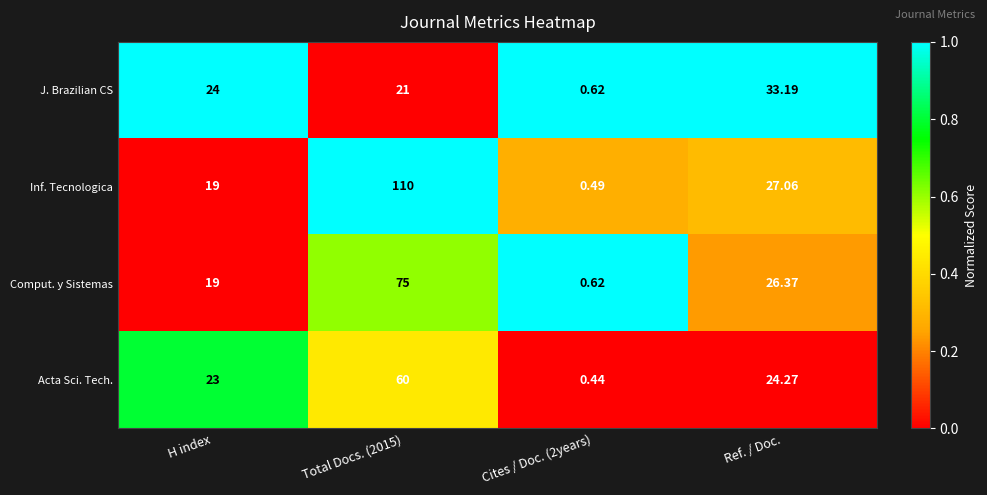

At which label is Comput. y Sistemas closest to 37?

Ref. / Doc.